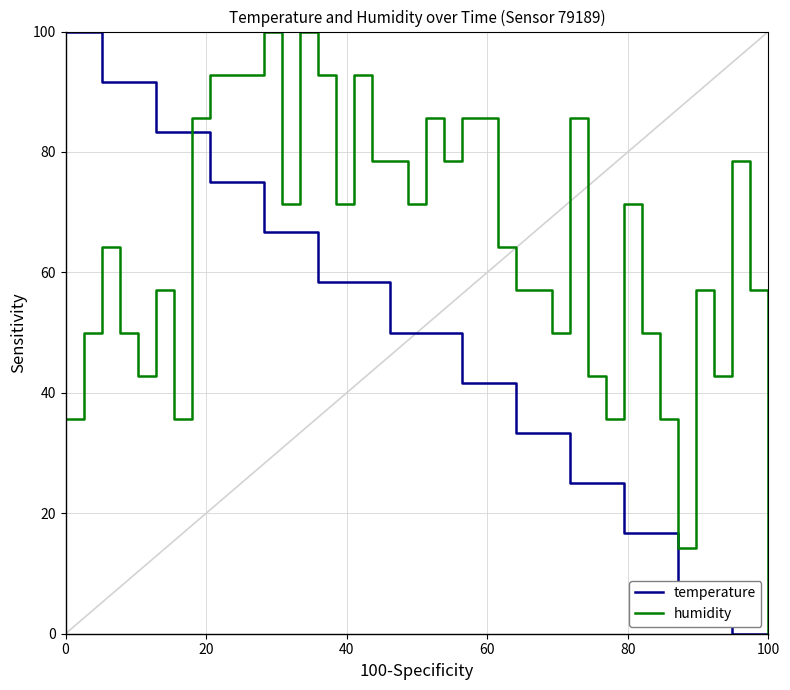

What is the maximum value shown in the chart?

100.0